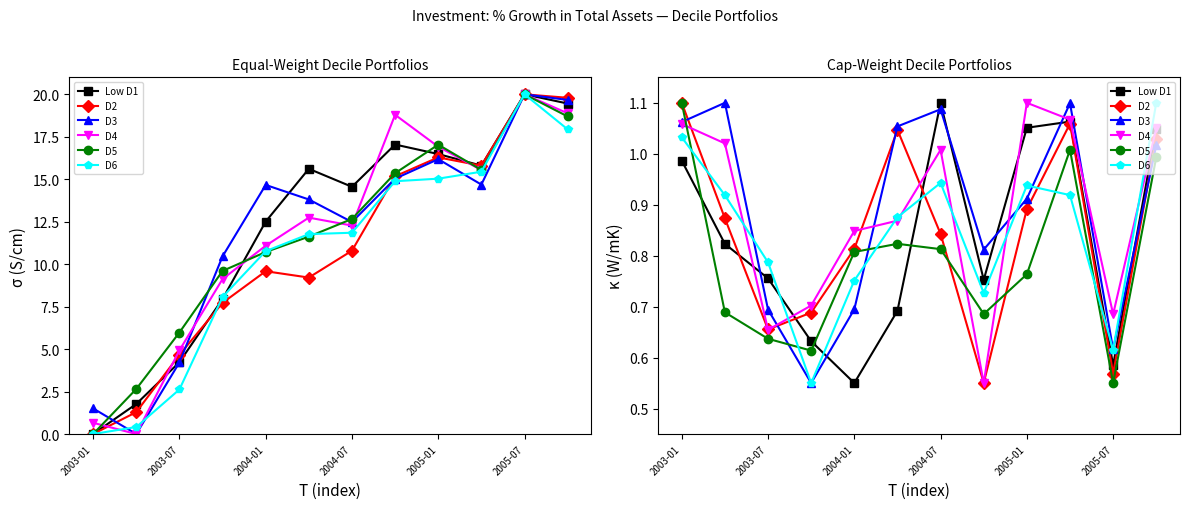

At 2005-07, list the series in order from smallest to largest.

D5, D2, Low D1, D6, D3, D4